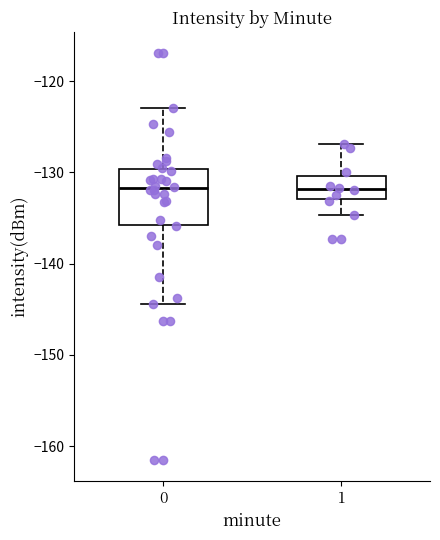

Reading left to right, transcribe this box plot: for each box, give where its median line is, the range the box spans, and where its two whiskers end, as read against the y-axis. The values are not printed on the chart, so give them approximately, as read against the axis.

0: median -132, box -136 to -130, whiskers -144 to -123
1: median -132, box -133 to -130, whiskers -135 to -127